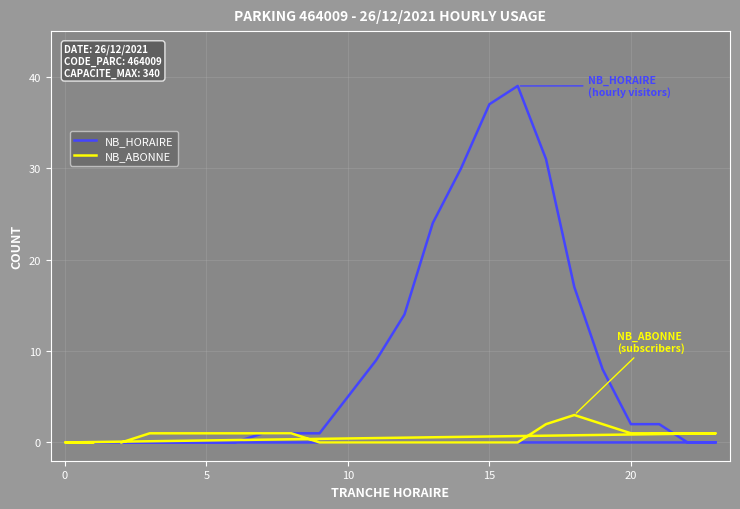

What is the average value of the NB_HORAIRE series?

9